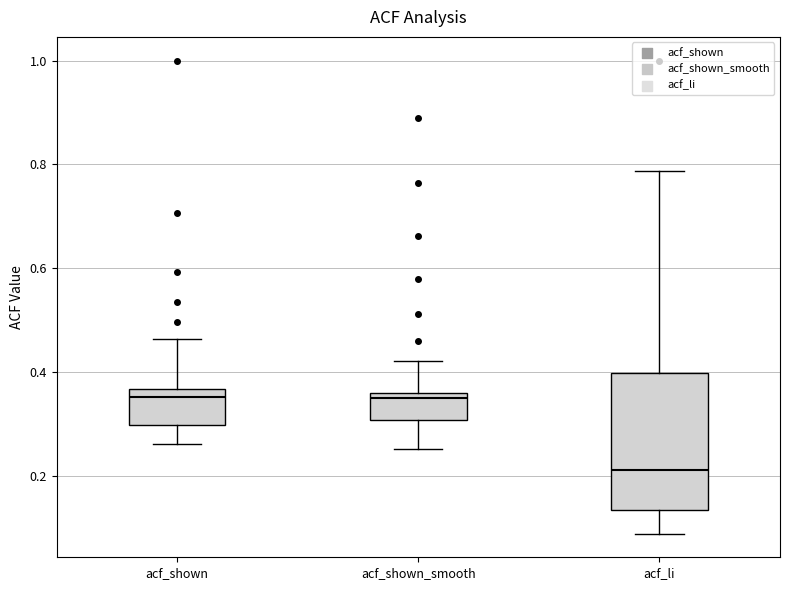

Reading left to right, read every box against the y-axis: the position of its median line, the range the box covers, and the ends of its whiskers. The values are not printed on the chart, so give them approximately, as read against the axis.

acf_shown: median 0.36 (just below the box's upper edge), box 0.30 to 0.36, whiskers 0.26 to 0.46
acf_shown_smooth: median 0.34, box 0.30 to 0.36, whiskers 0.26 to 0.42
acf_li: median 0.22, box 0.14 to 0.40, whiskers 0.08 to 0.78